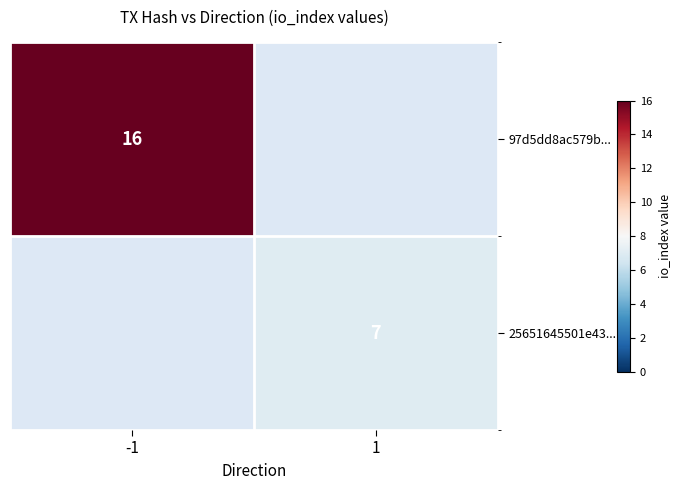

Is it true that 97d5dd8ac579b... equals 27 at -1?

False